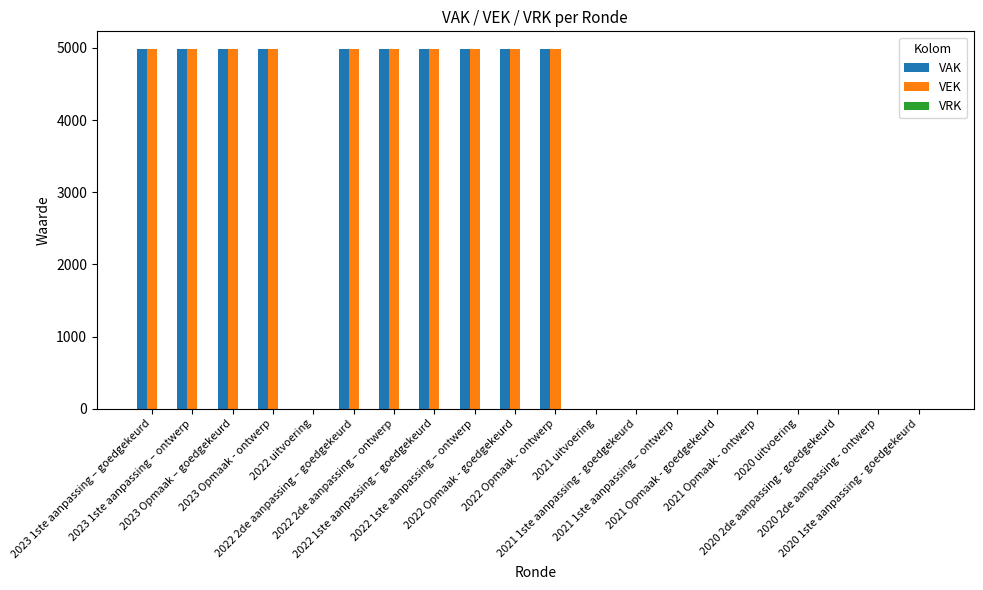

What is the total value across all series at 2022 2de aanpassing – goedgekeurd?

9962